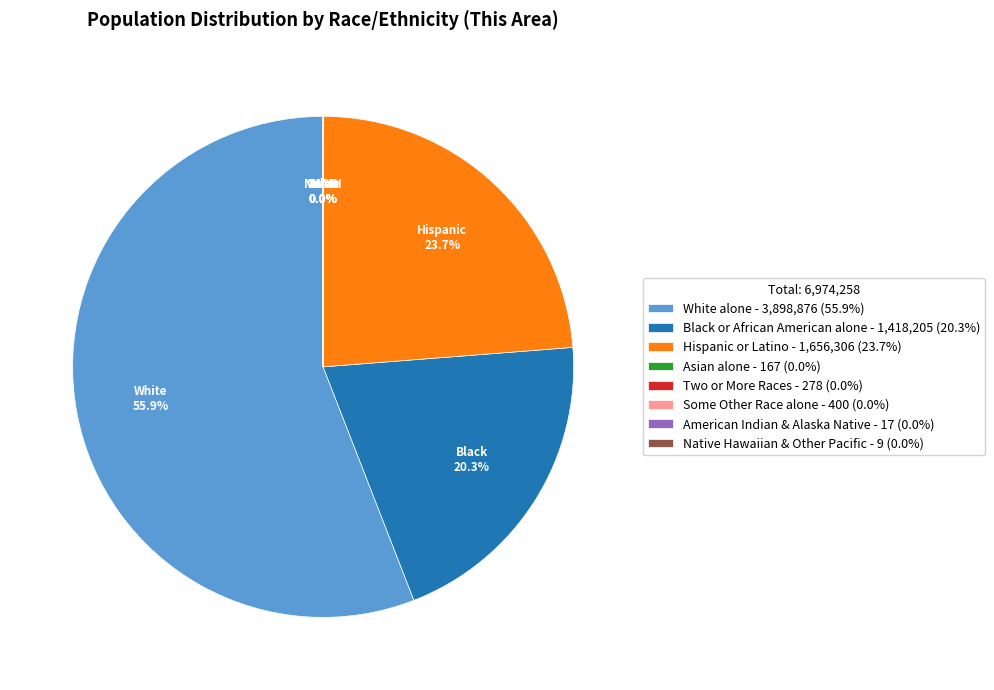

How much of the chart is everything except Hispanic or Latino - 1,656,306 (23.7%)?

76.3%